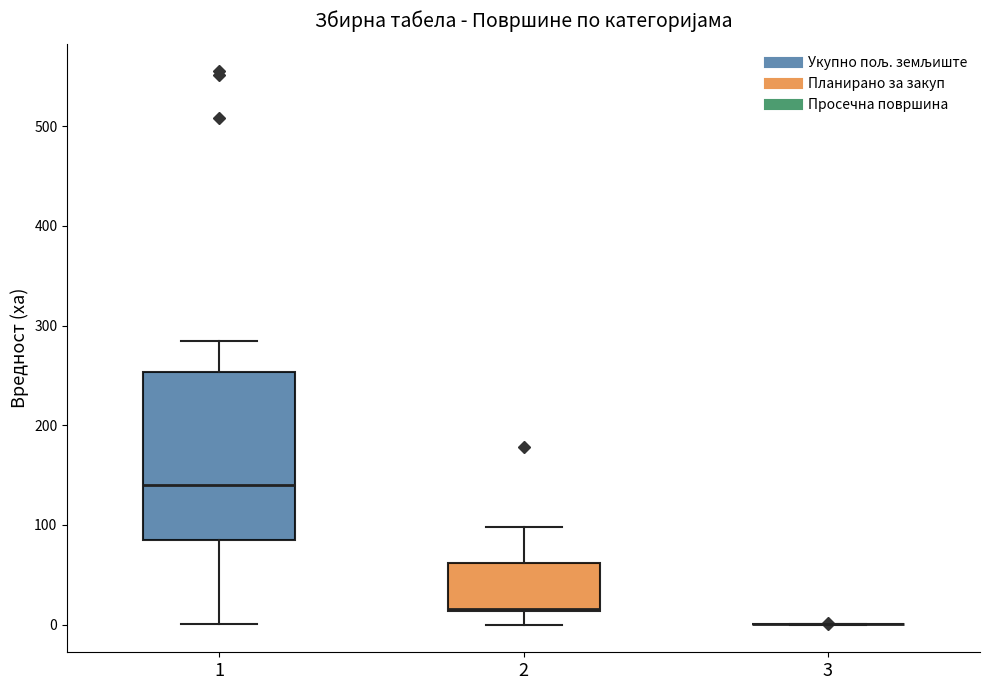

Reading left to right, transcribe this box plot: for each box, give where its median line is, the range the box spans, and where its two whiskers end, as read against the y-axis. The values are not printed on the chart, so give them approximately, as read against the axis.

1: median 140, box 90 to 250, whiskers 0 to 280
2: median 20 (drawn on the box's lower edge), box 10 to 60, whiskers 0 to 100
3: box collapsed to a line at 0, whiskers 0 to 0